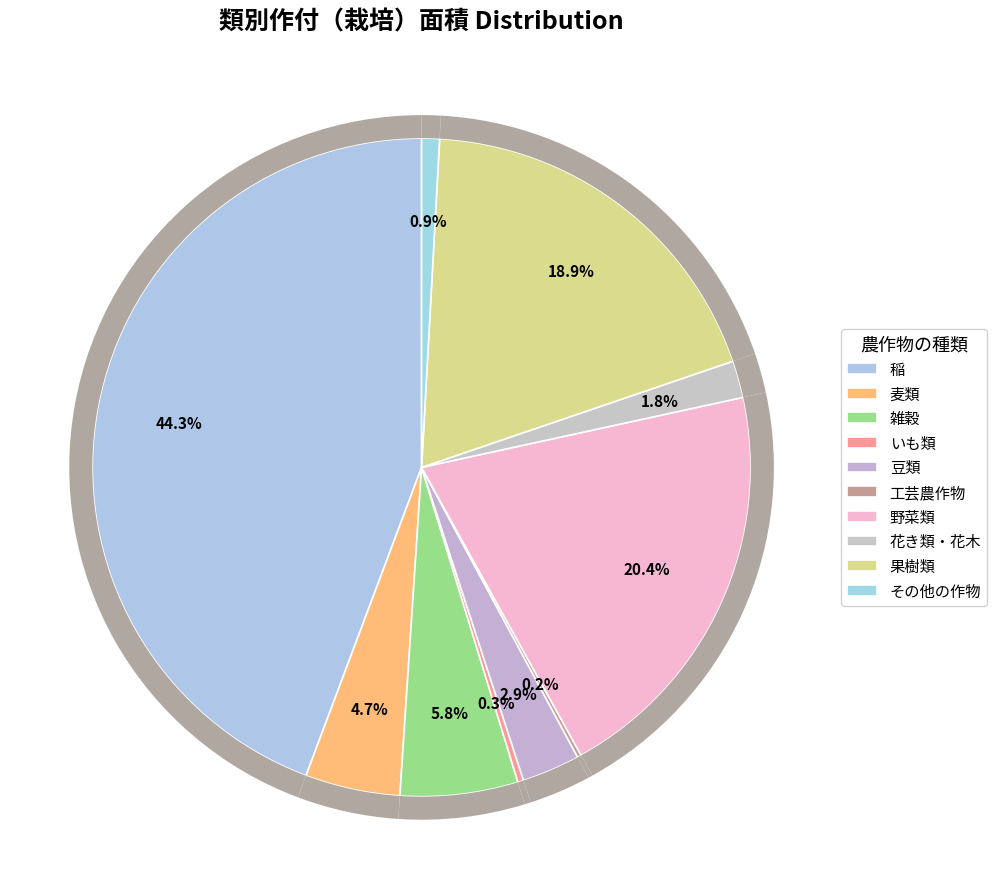

Is the sum of いも類 and 麦類 greater than half?

No